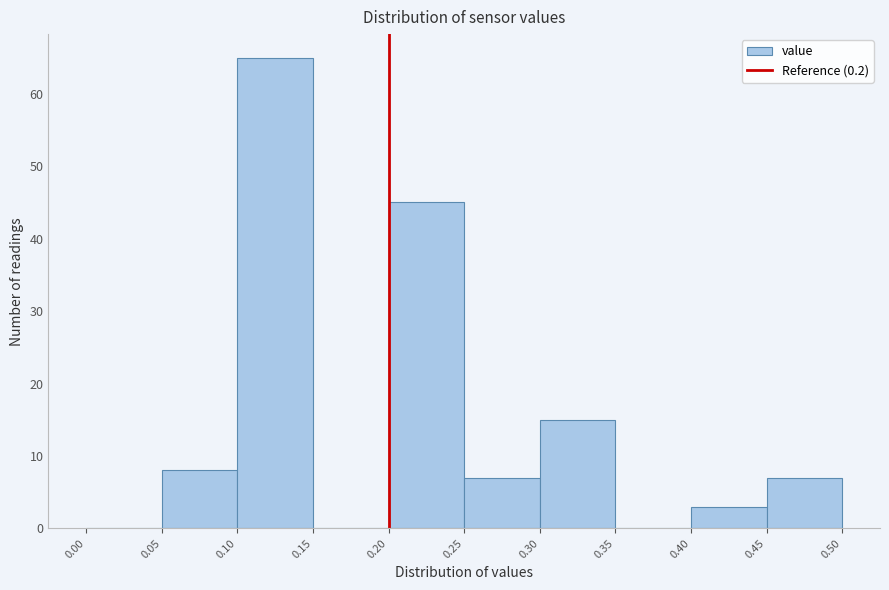

Over which range of the x-axis is the bar tallest?

0.10 to 0.15